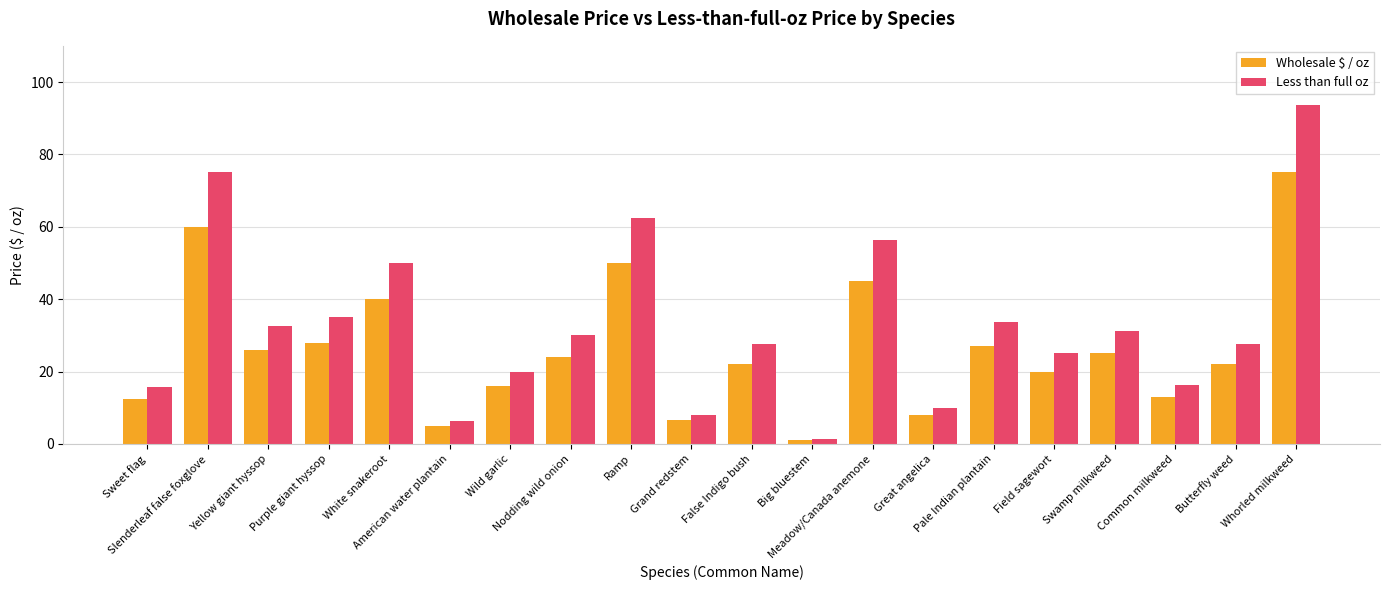

Count the number of data series in this chart.

2